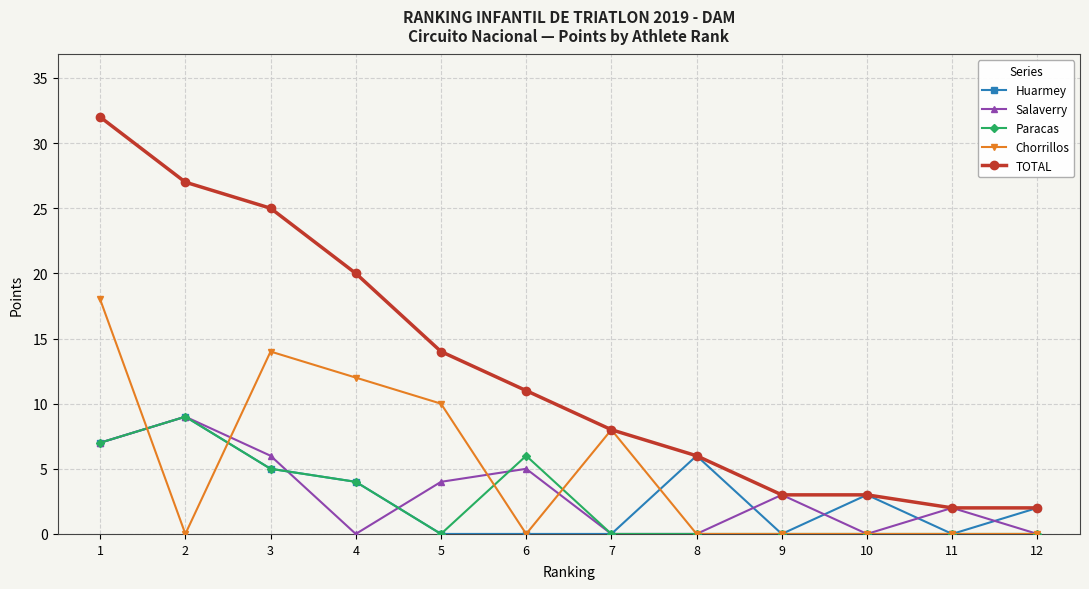

Where is the first local maximum for Huarmey?

2